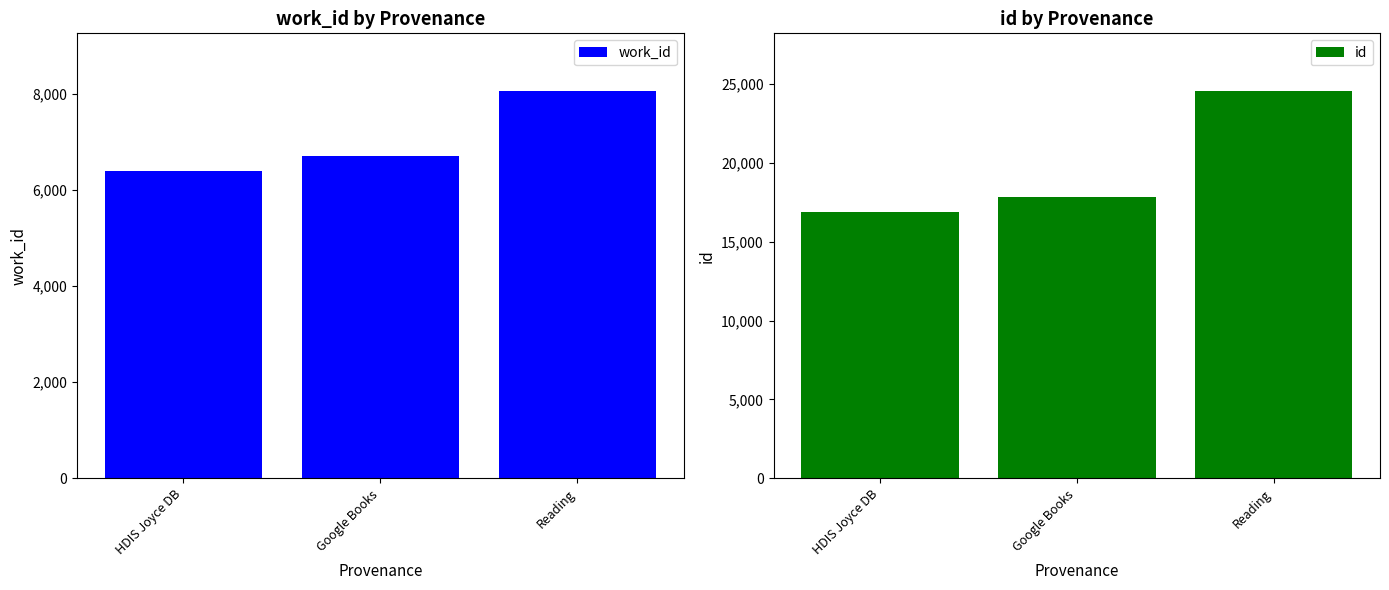

What is the smallest value displayed?

6387